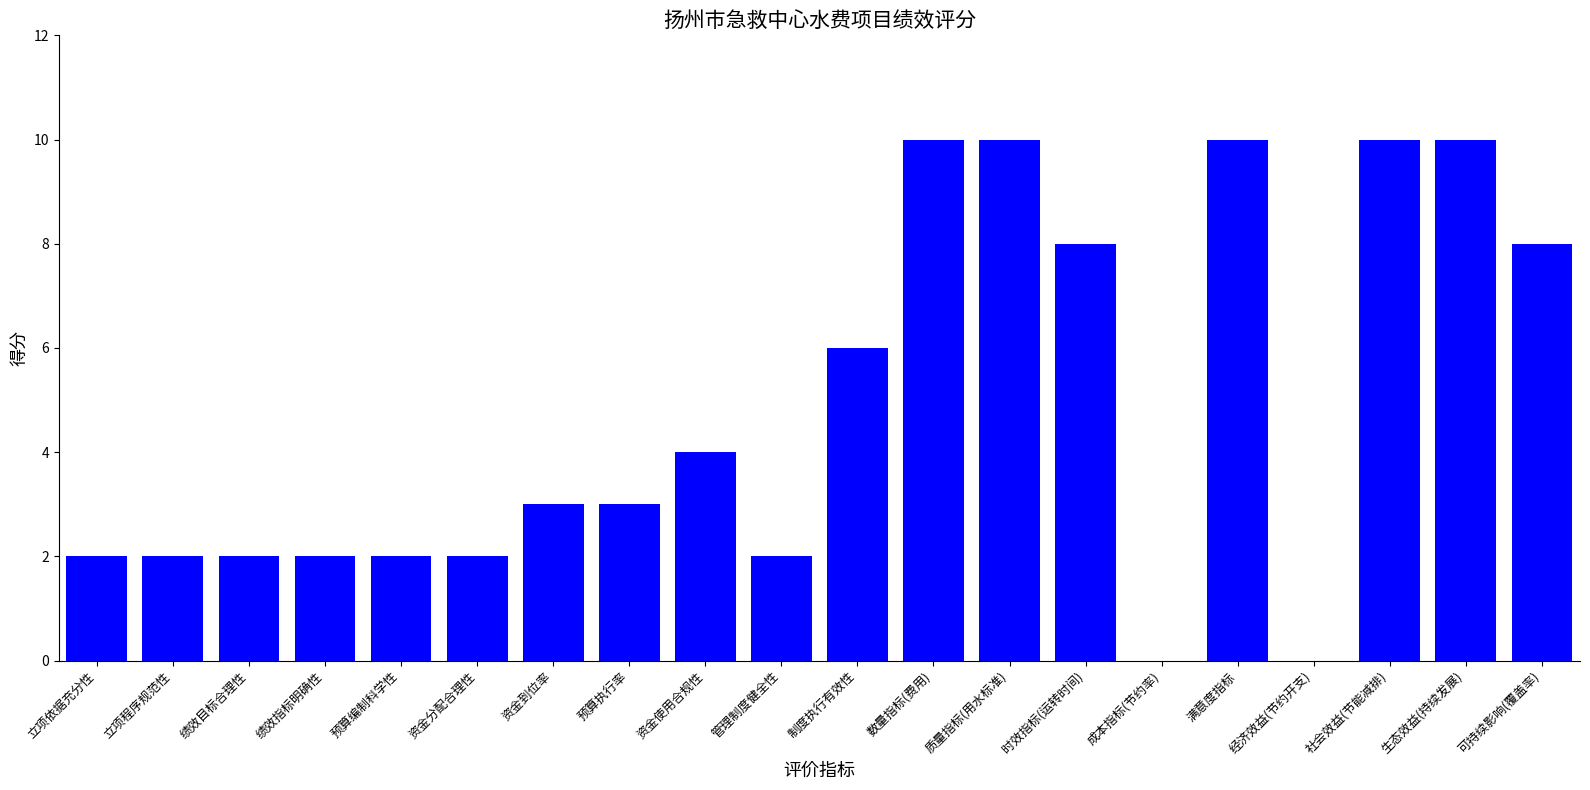

What is the sum of all values?

96